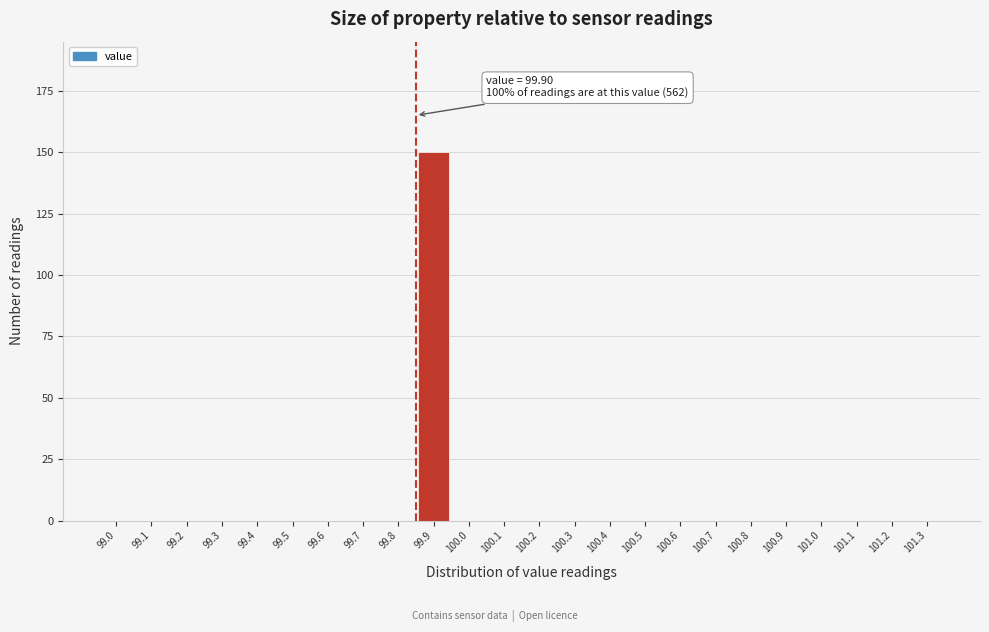

Reading left to right, extract all data points from this chart.

99.0=0	99.1=0	99.2=0	99.3=0	99.4=0	99.5=0	99.6=0	99.7=0	99.8=0	99.9=150	100.0=0	100.1=0	100.2=0	100.3=0	100.4=0	100.5=0	100.6=0	100.7=0	100.8=0	100.9=0	101.0=0	101.1=0	101.2=0	101.3=0